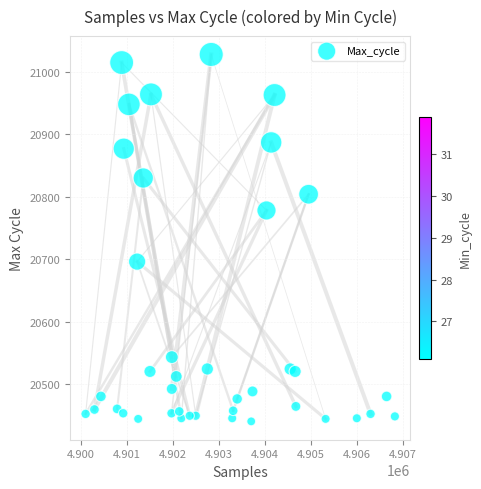

What is the range of X values (max minus min)?

6730